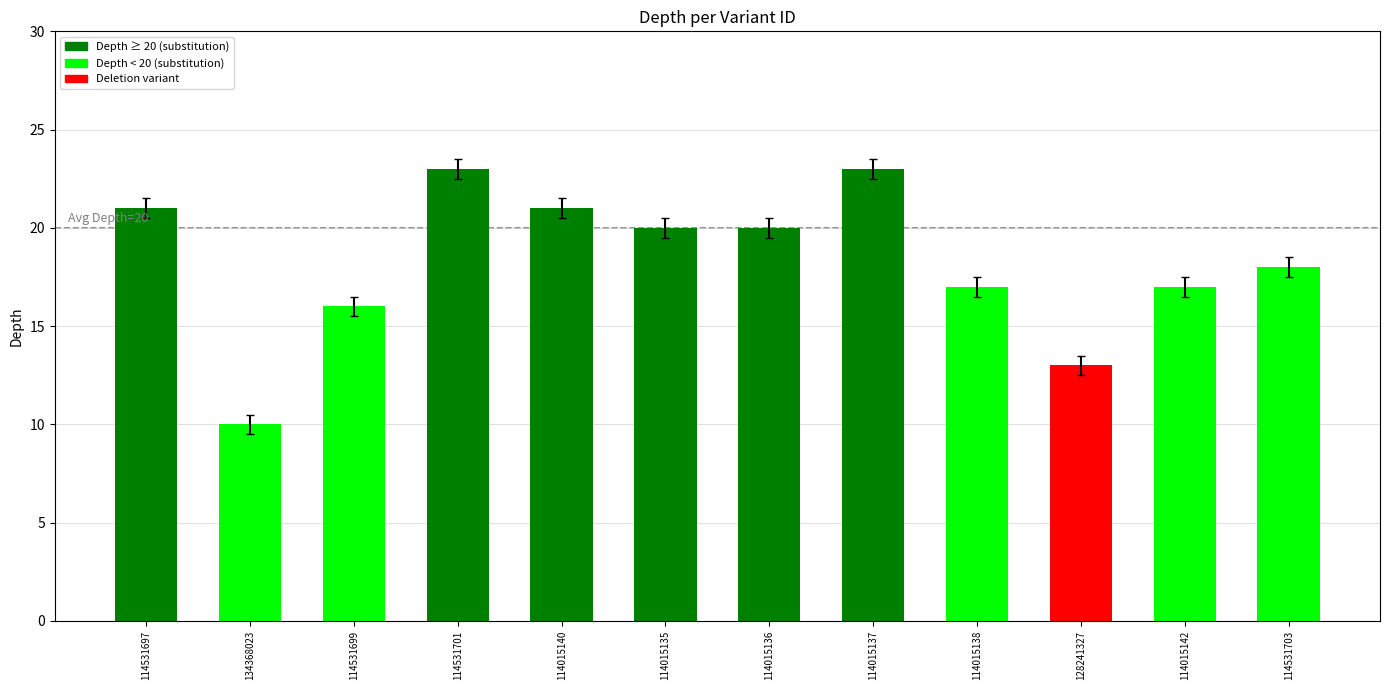

How many values are below 20?

6